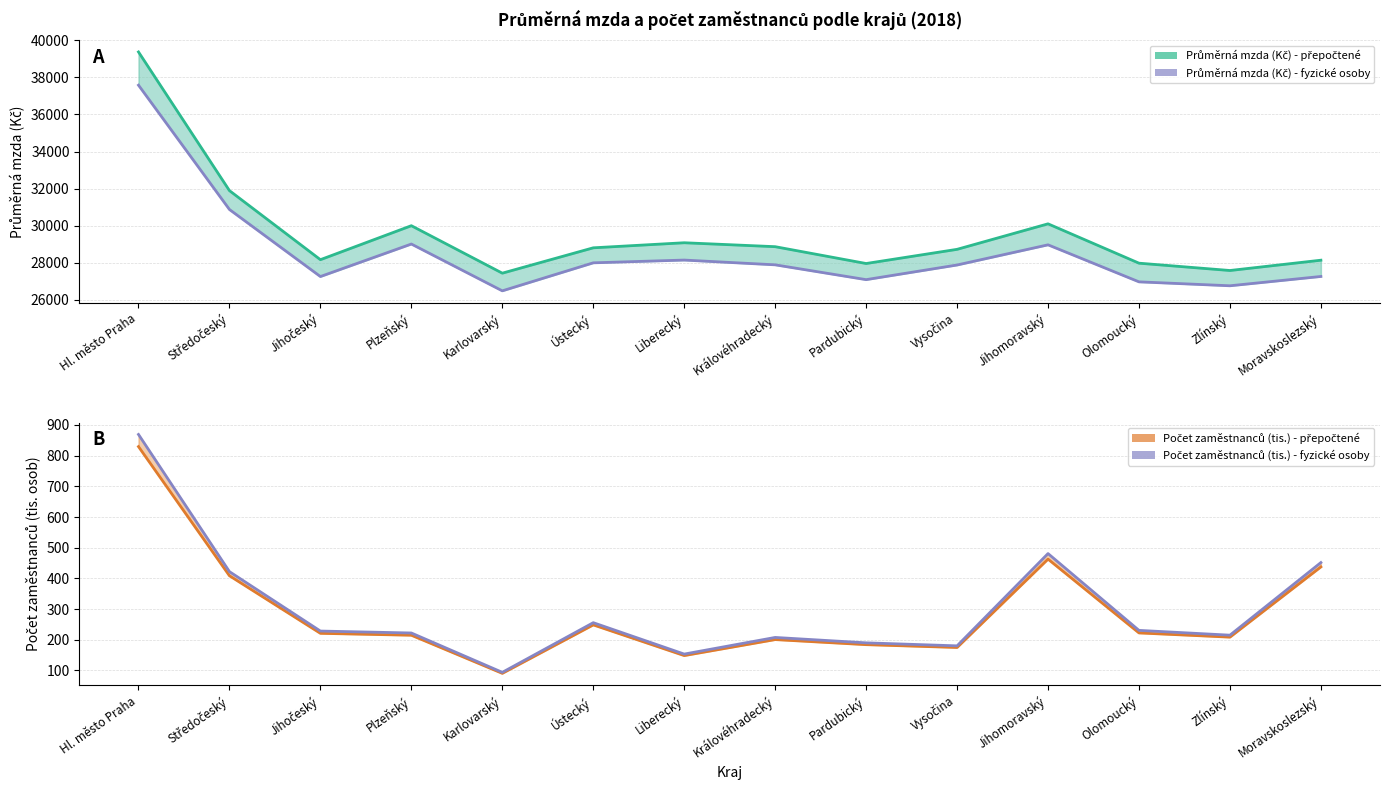

At which category does Průměrná mzda (Kč) - fyzické osoby reach its first local valley?

Jihočeský